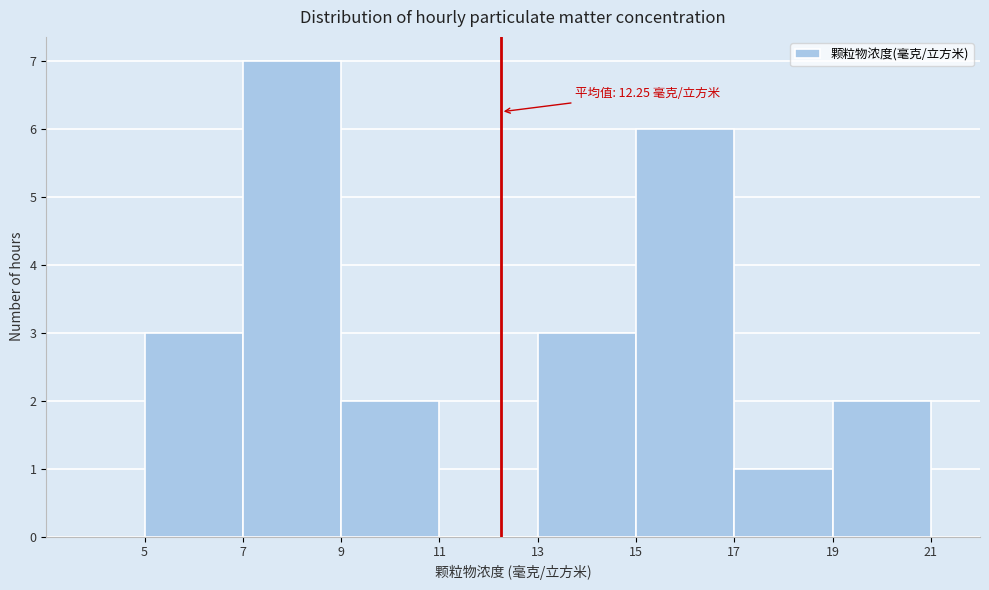

Which range on the x-axis has the tallest bar?

7 to 9